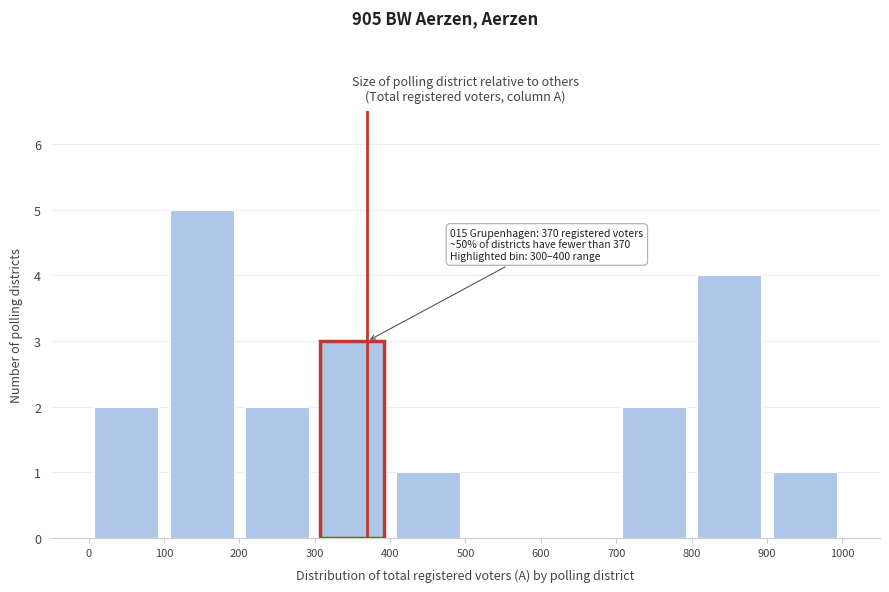

Over which range of the x-axis is the bar tallest?

100 to 200